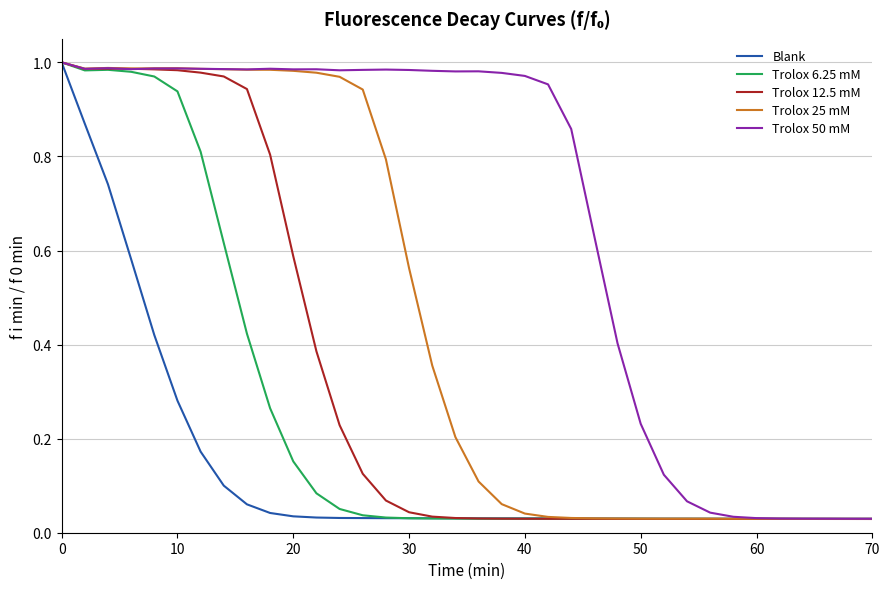

Which series has the largest total across all categories?

Trolox 50 mM